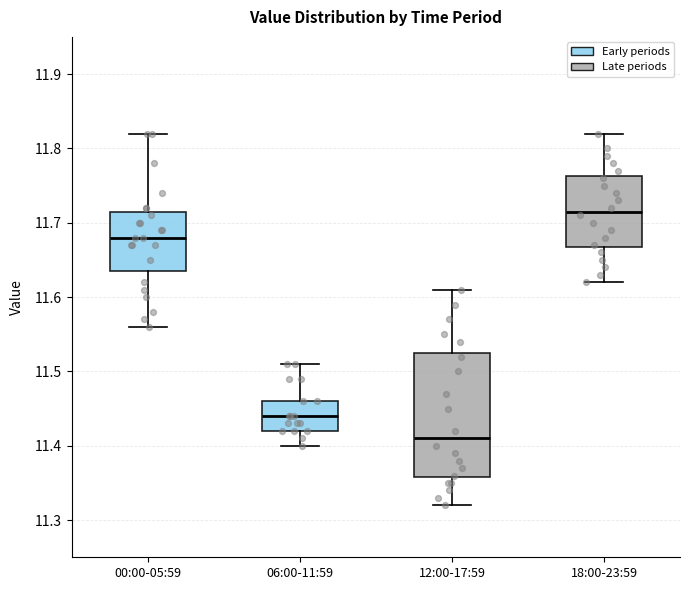

Reading left to right, transcribe this box plot: for each box, give where its median line is, the range the box spans, and where its two whiskers end, as read against the y-axis. The values are not printed on the chart, so give them approximately, as read against the axis.

00:00-05:59: median 11.68, box 11.64 to 11.72, whiskers 11.56 to 11.82
06:00-11:59: median 11.44, box 11.42 to 11.46, whiskers 11.40 to 11.51
12:00-17:59: median 11.41, box 11.36 to 11.53, whiskers 11.32 to 11.61
18:00-23:59: median 11.72, box 11.67 to 11.76, whiskers 11.62 to 11.82